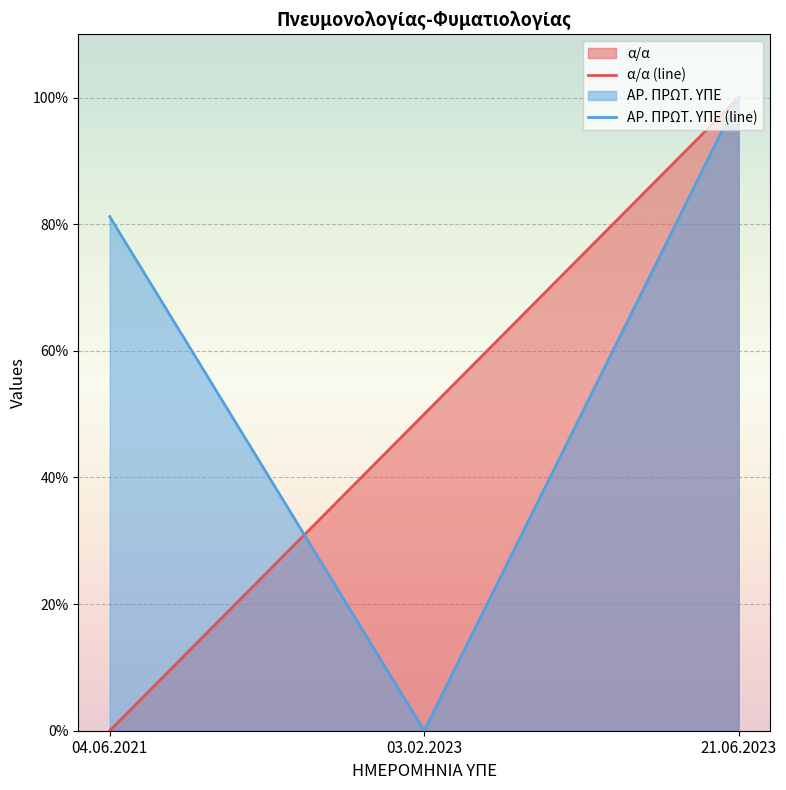

Between 04.06.2021 and 21.06.2023, which series saw the biggest shift?

α/α (line)